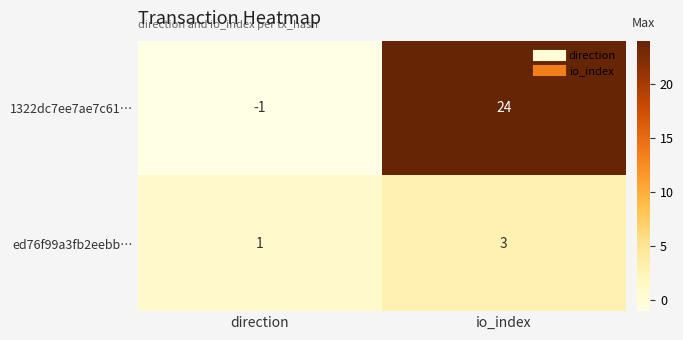

What is the approximate value of ed76f99a3fb2eebb… at io_index?

3